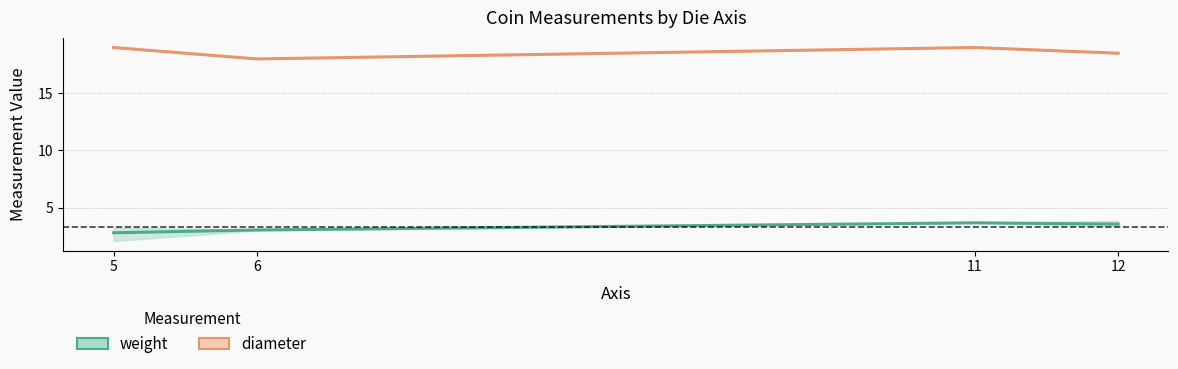

What is the average value of the weight series?

3.3